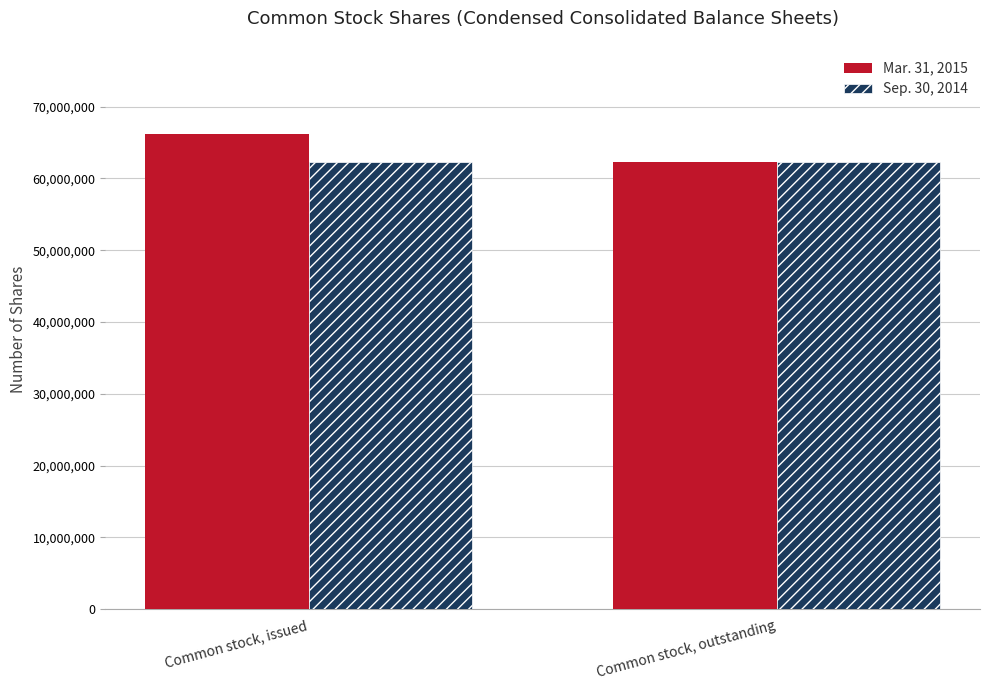

What position from the left is Common stock, issued?

1